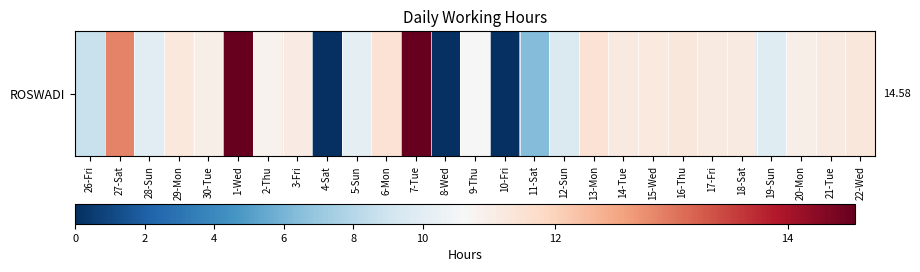

What is the approximate value at 12-Sun?

9.6